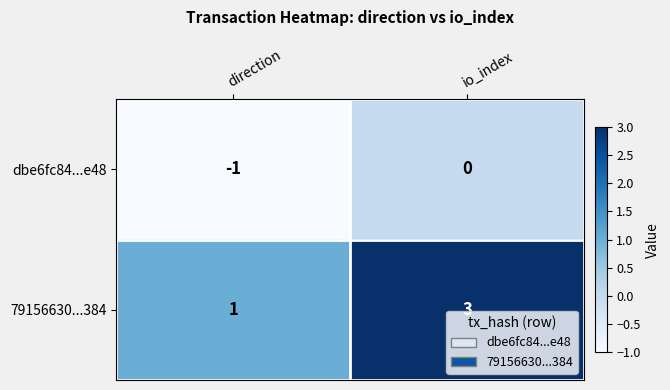

Which series has the largest total across all categories?

79156630...384